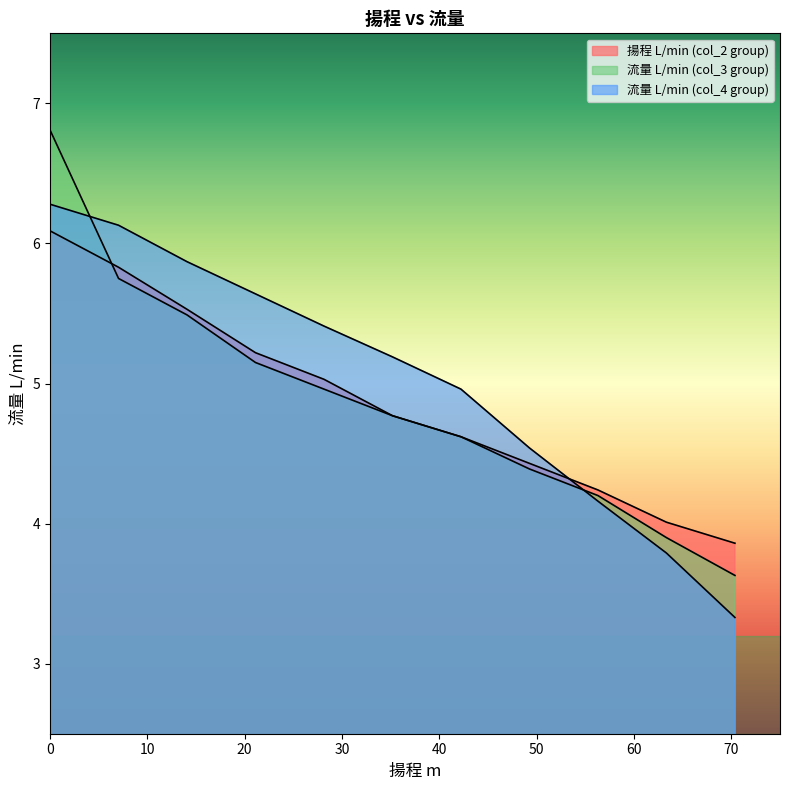

True or false: 流量 L/min (col_4 group) and 流量 L/min (col_3 group) cross at least once.

True